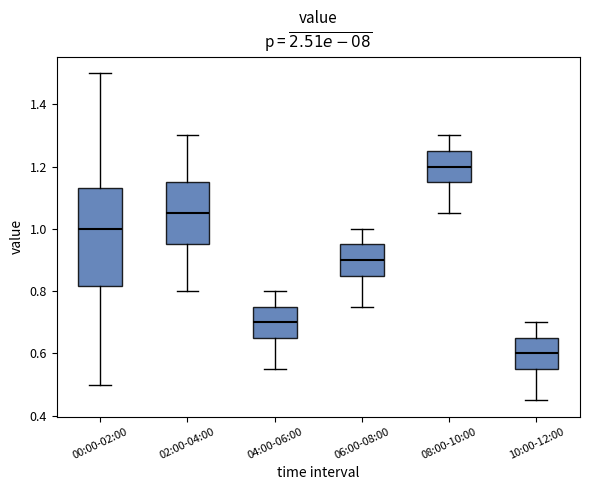

Reading left to right, read every box against the y-axis: the position of its median line, the range the box covers, and the ends of its whiskers. The values are not printed on the chart, so give them approximately, as read against the axis.

00:00-02:00: median 1.00, box 0.82 to 1.14, whiskers 0.50 to 1.50
02:00-04:00: median 1.06, box 0.96 to 1.16, whiskers 0.80 to 1.30
04:00-06:00: median 0.70, box 0.66 to 0.76, whiskers 0.56 to 0.80
06:00-08:00: median 0.90, box 0.86 to 0.96, whiskers 0.76 to 1.00
08:00-10:00: median 1.20, box 1.16 to 1.26, whiskers 1.06 to 1.30
10:00-12:00: median 0.60, box 0.56 to 0.66, whiskers 0.46 to 0.70